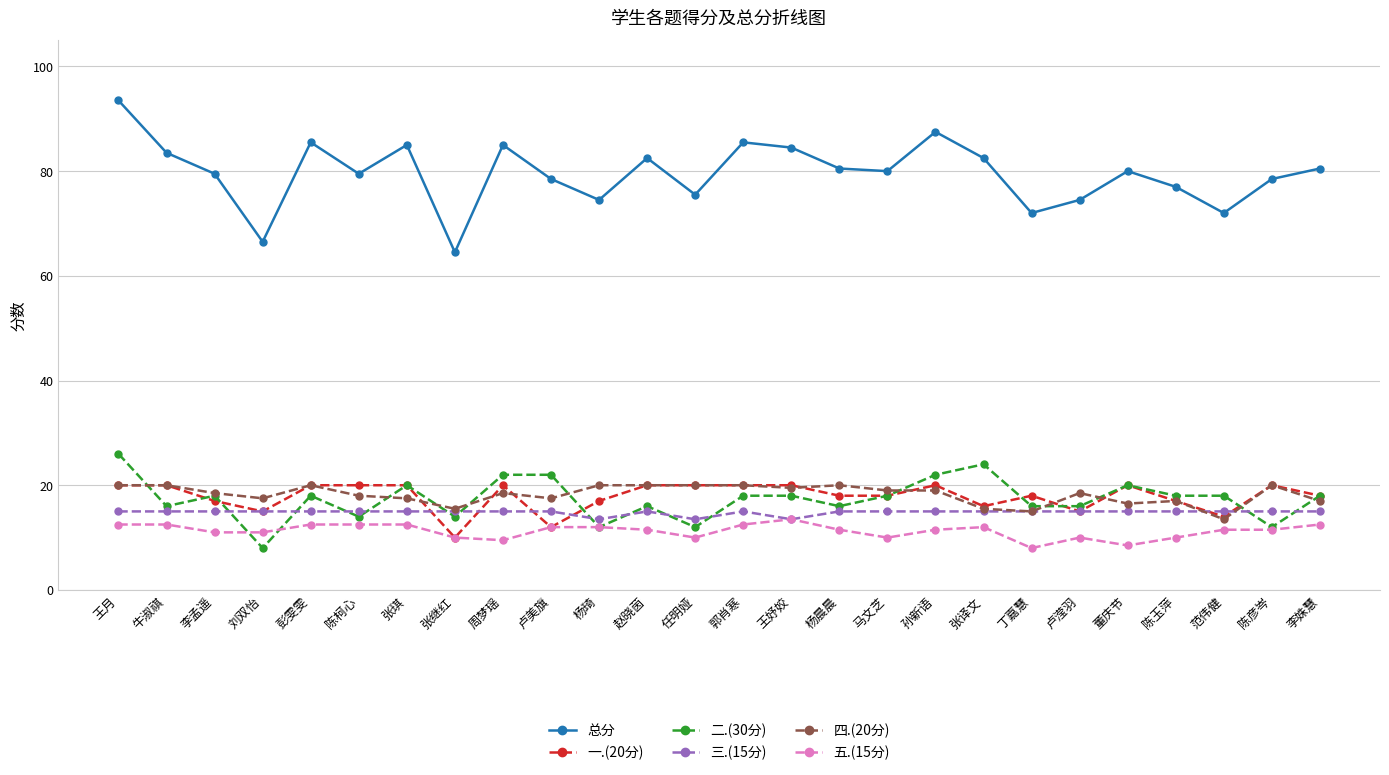

The 二.(30分) series shows 8.0 at 陈彦岑. True or false?

False